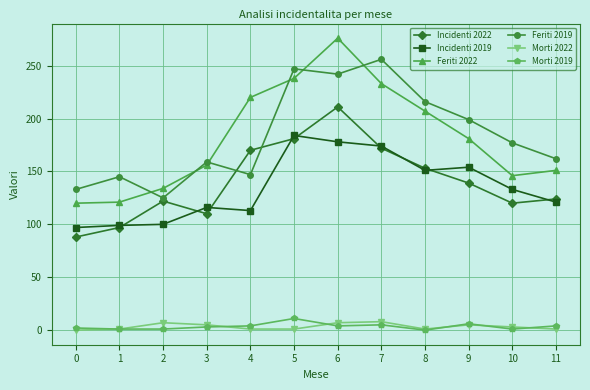

What is the maximum value shown in the chart?

276